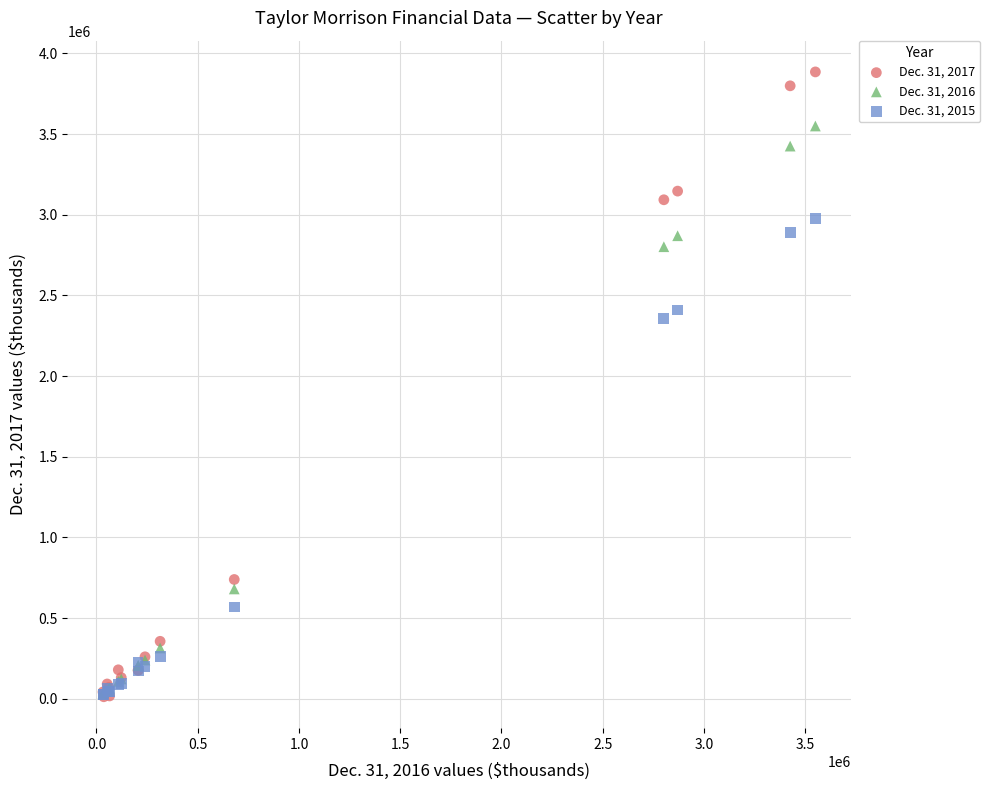

What are all the series names shown in the legend?

Dec. 31, 2017, Dec. 31, 2016, Dec. 31, 2015